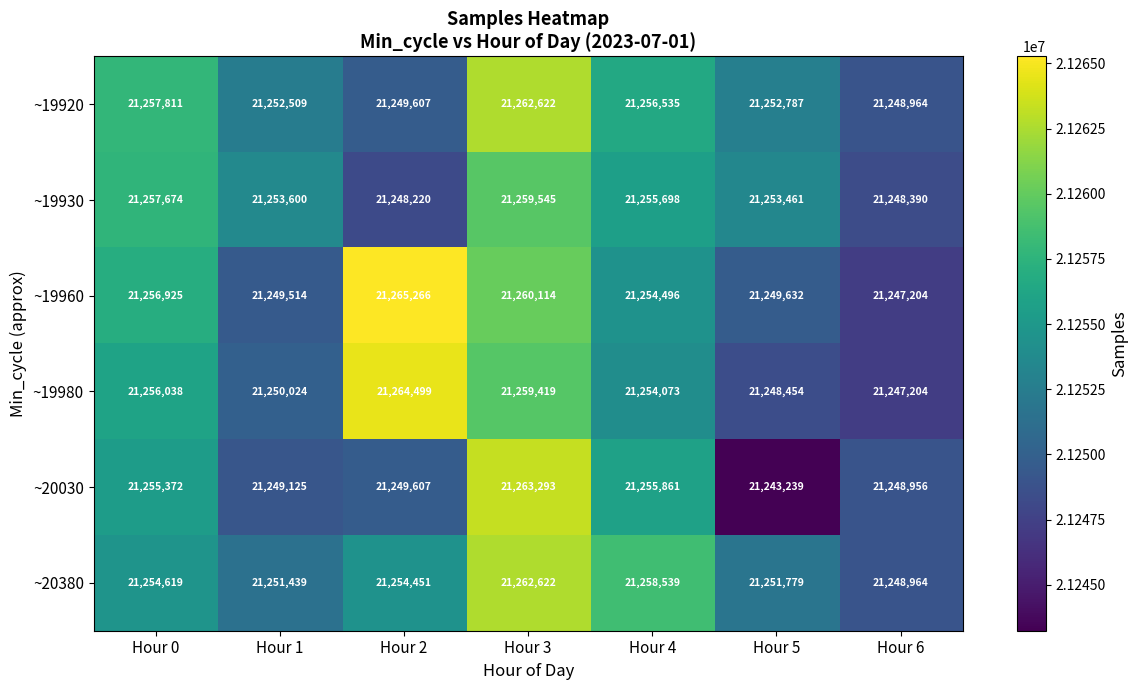

What is the difference between the ~19920 values at Hour 0 and Hour 1?

5302